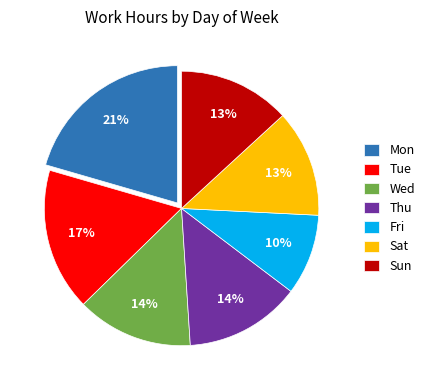

How many segments does this pie chart have?

7